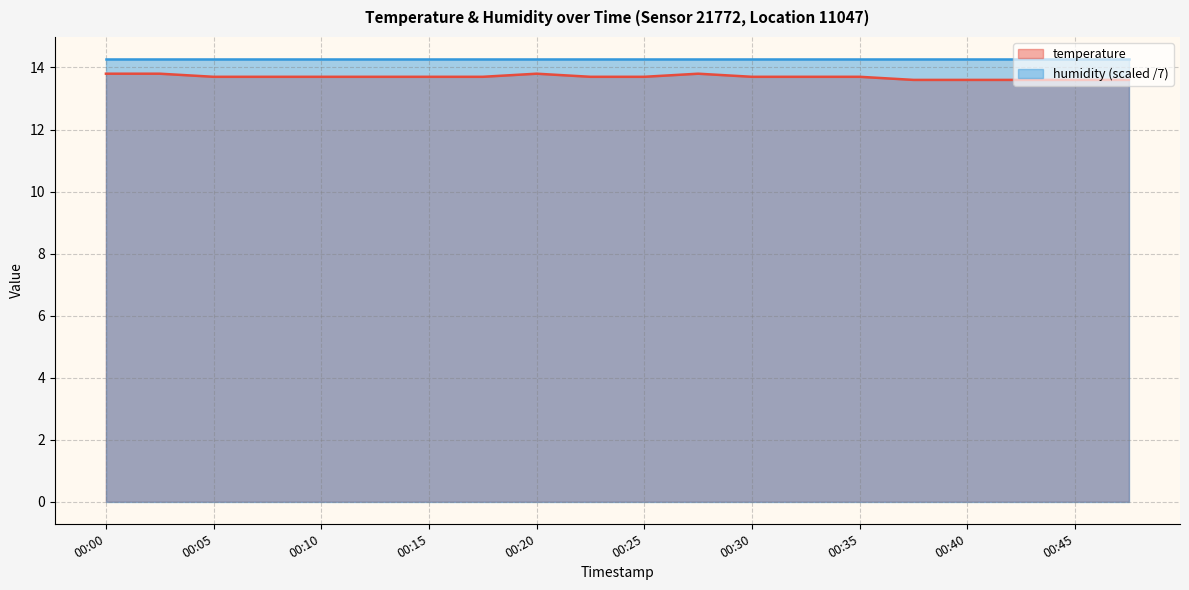

Does the chart have visible grid lines?

Yes